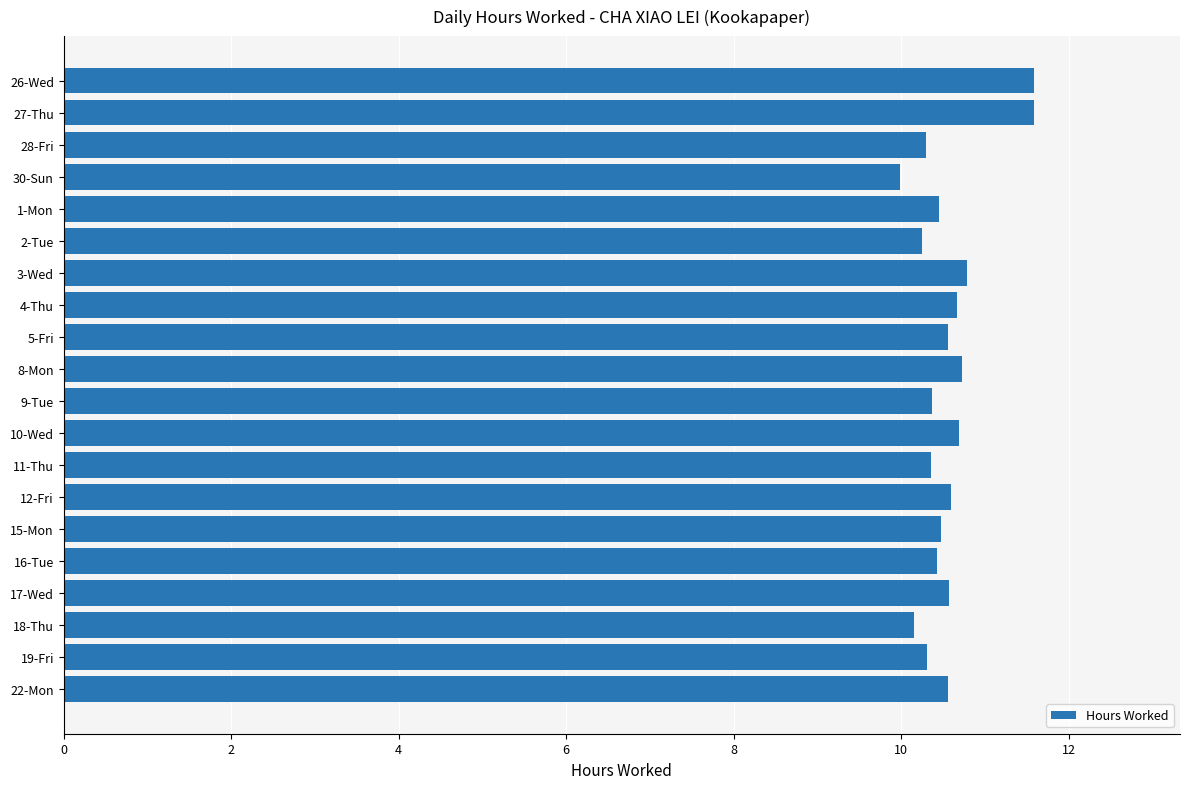

What is the difference between the maximum and minimum values?

1.6